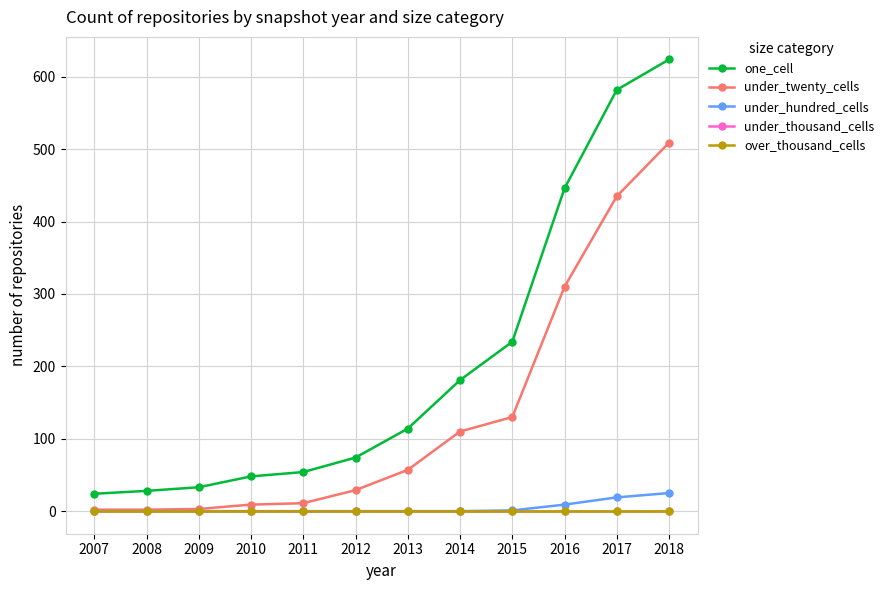

The under_hundred_cells series shows -10 at 2007. True or false?

False